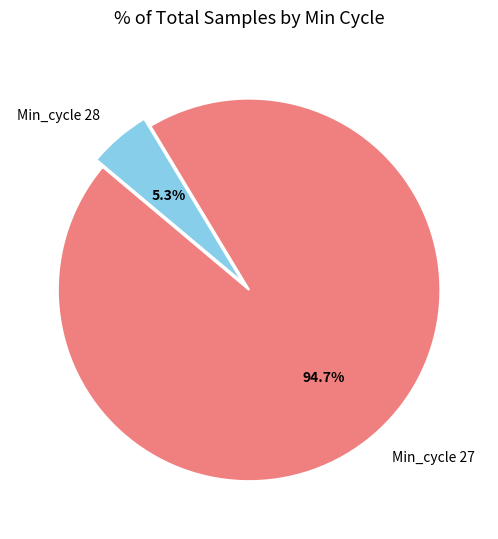

How many slices are in this pie chart?

2